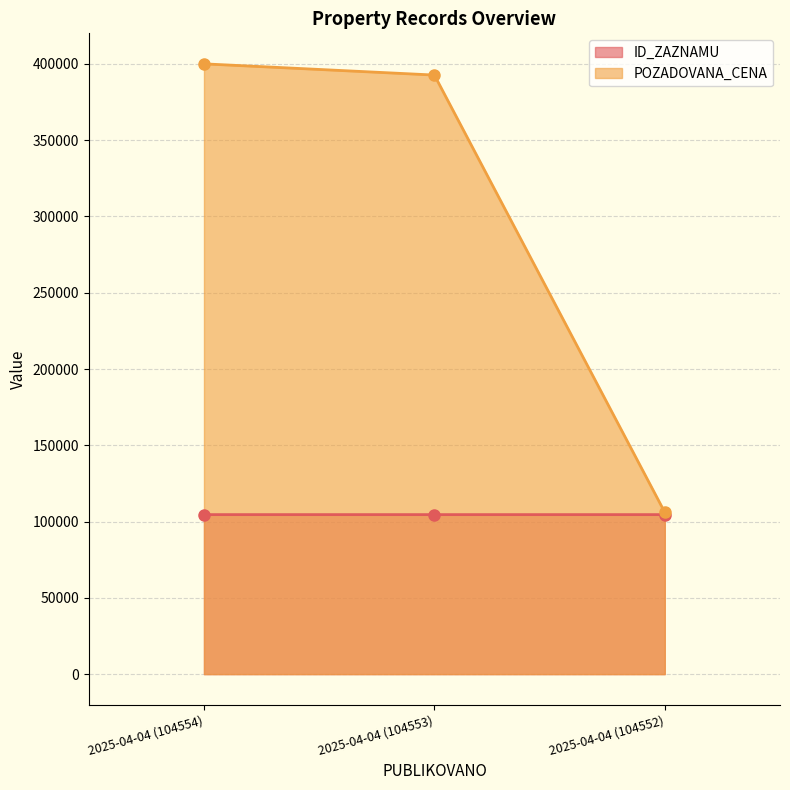

Which category has the highest value across all series?

2025-04-04 (104554)